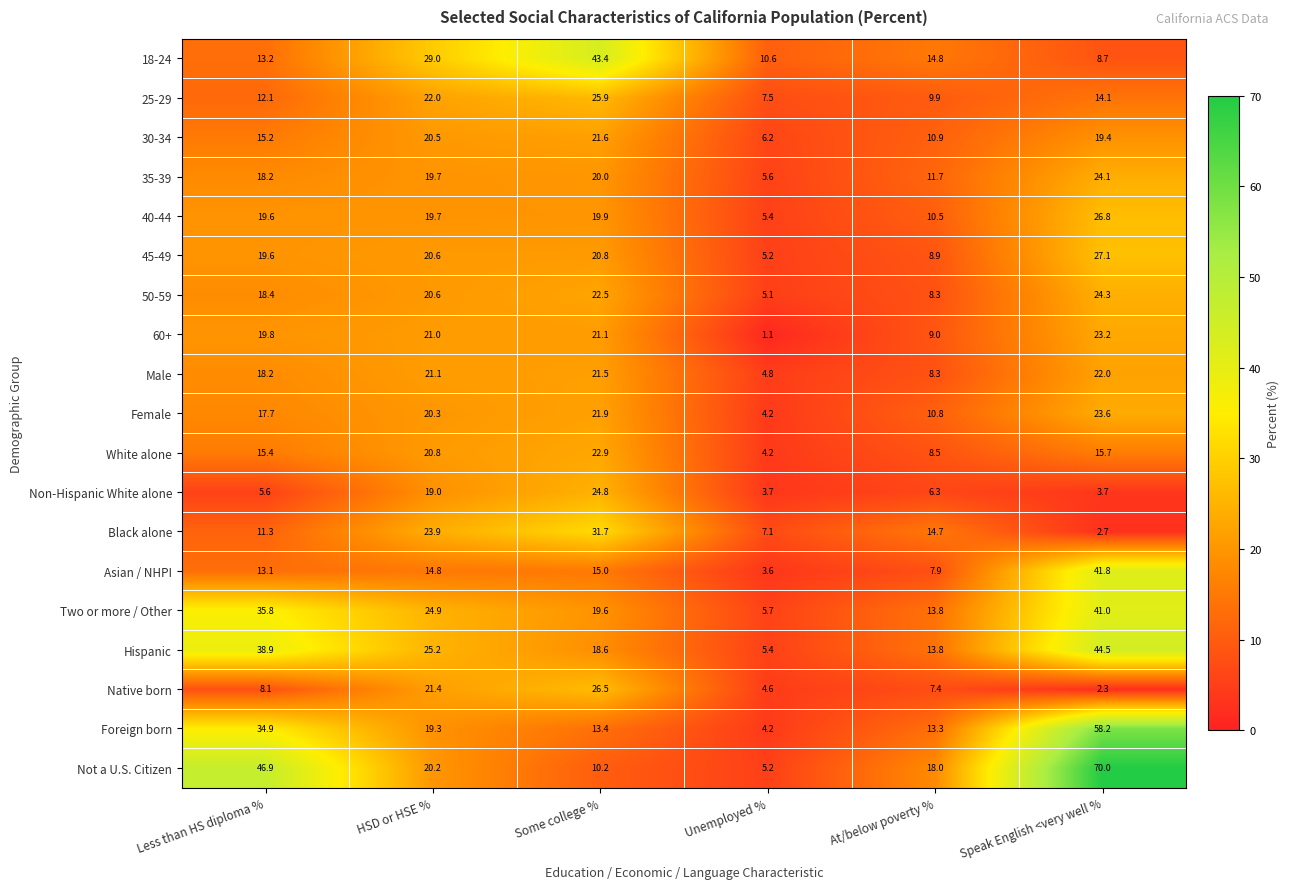

At which label is 50-59 closest to 14?

Less than HS diploma %